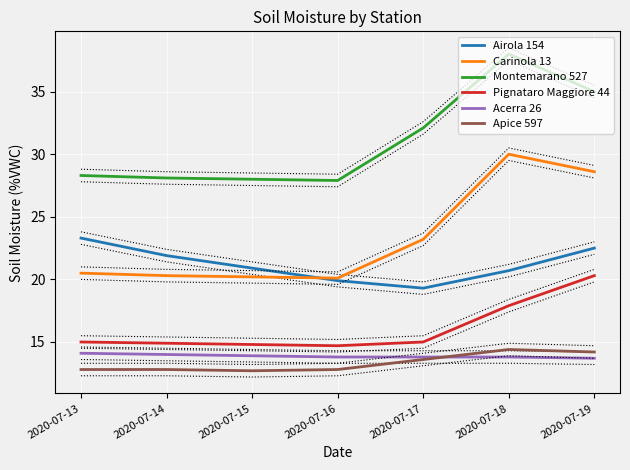

At which label does Apice 597 reach its peak?

2020-07-18